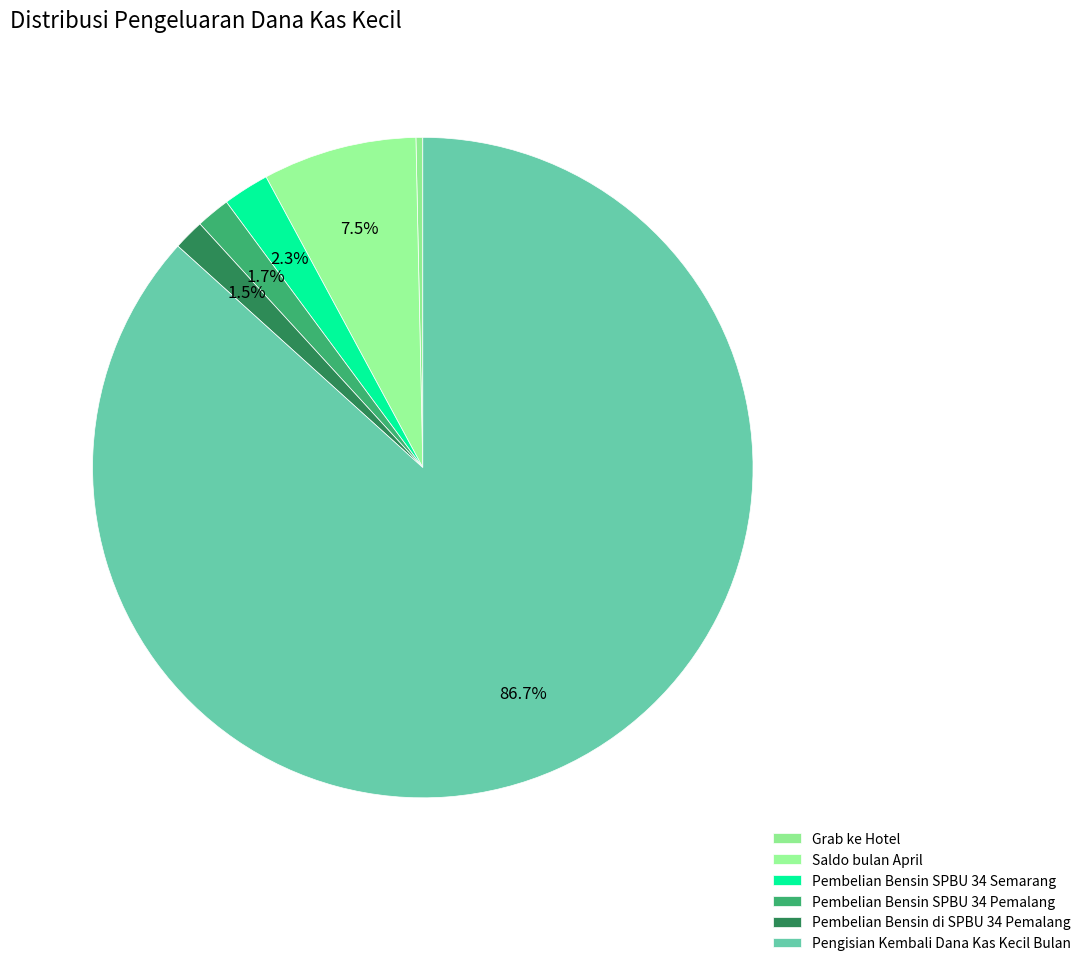

Which category has the biggest portion of the pie?

Pengisian Kembali Dana Kas Kecil Bulan